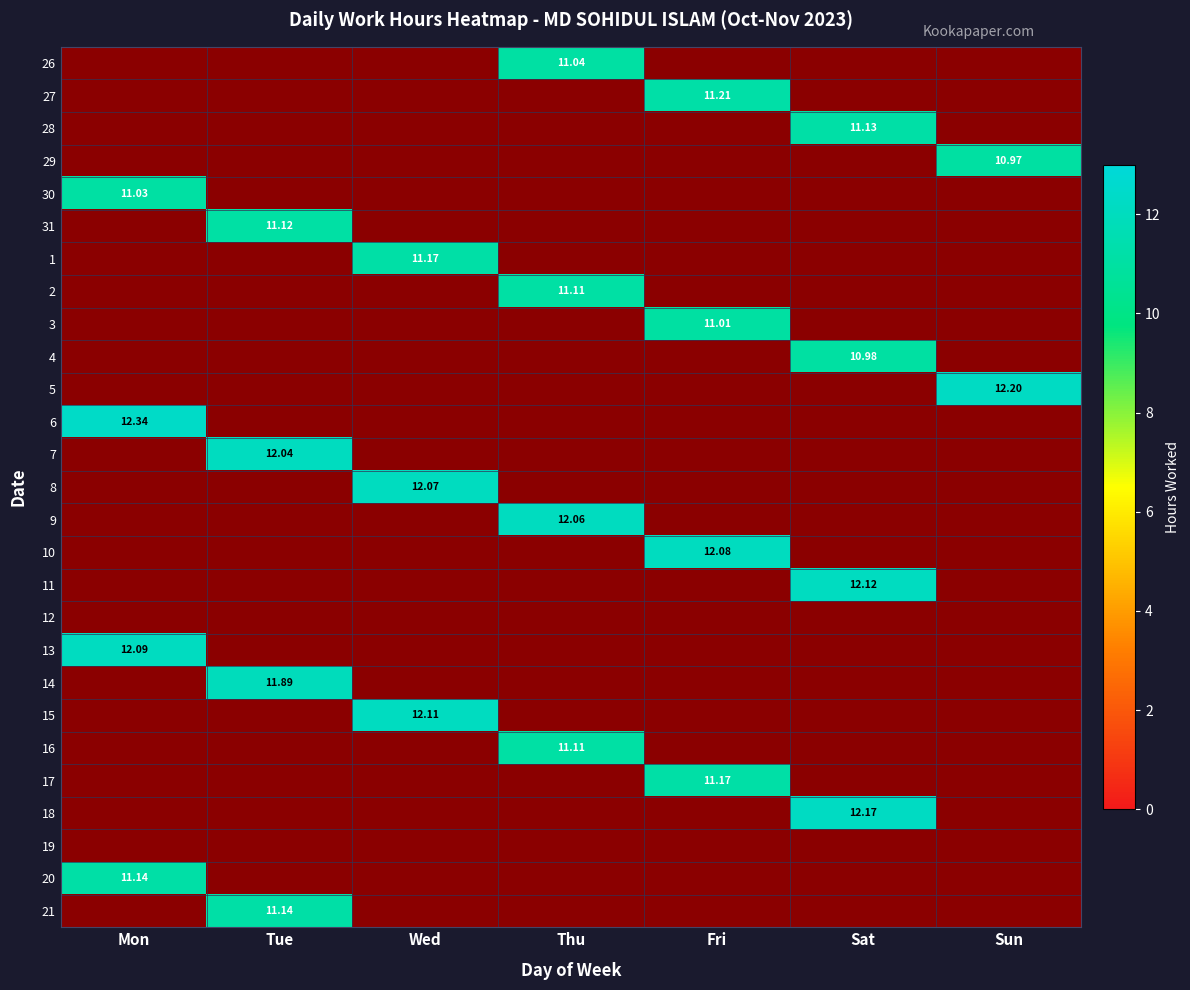

The value of 31 at Wed is 0.0. True or false?

True